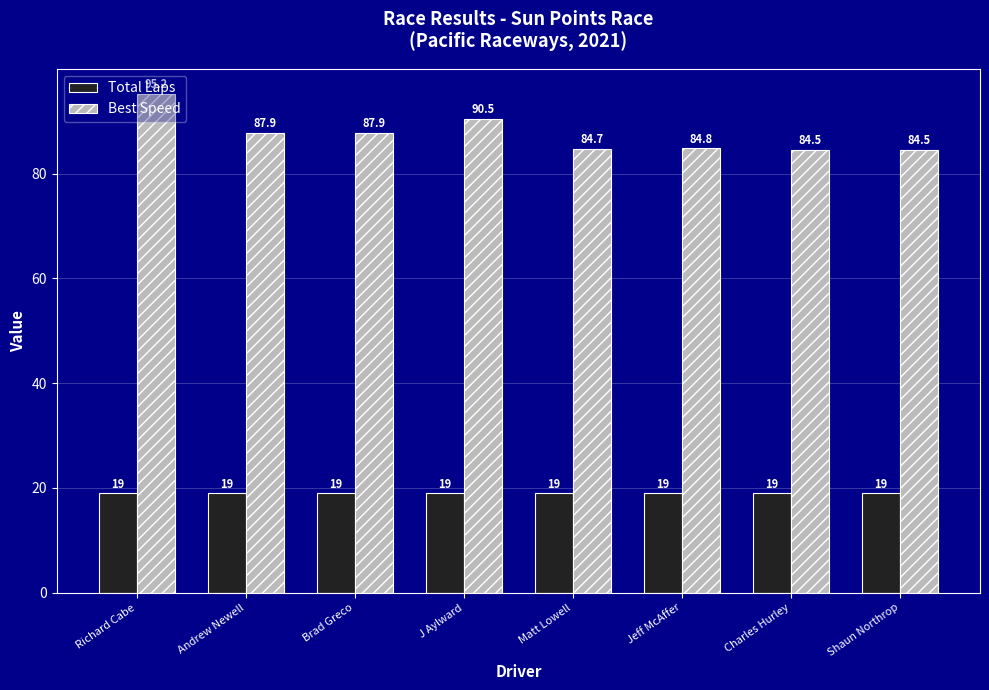

What is the total value across all series at Charles Hurley?

103.5